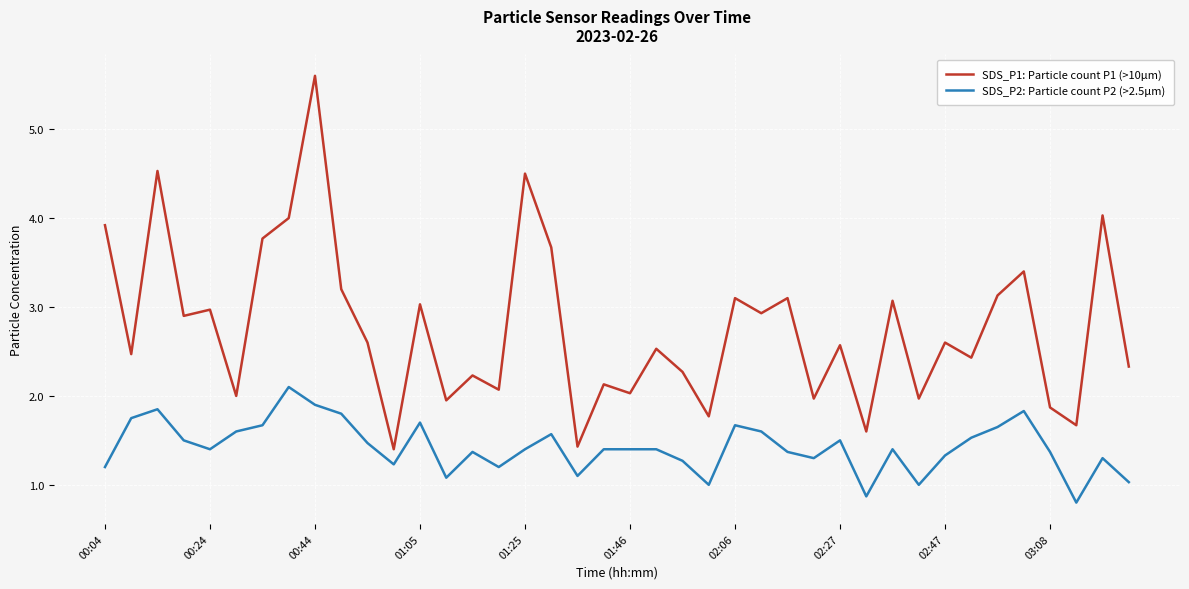

Rank the series by their average value, from lowest to highest.

SDS_P2: Particle count P2 (>2.5µm), SDS_P1: Particle count P1 (>10µm)